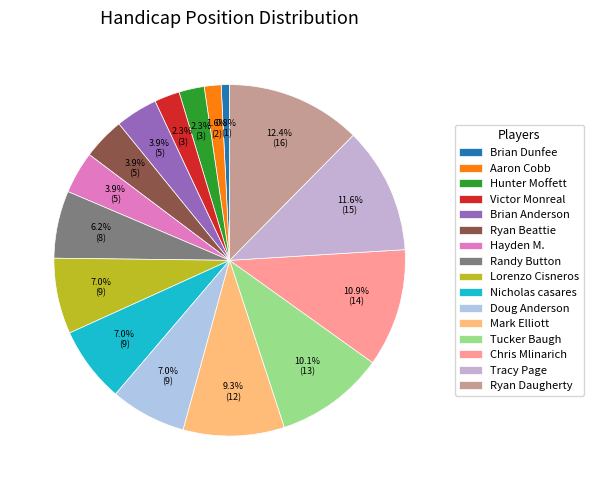

To the nearest percent, what percentage of the pie is Hunter Moffett?

2%